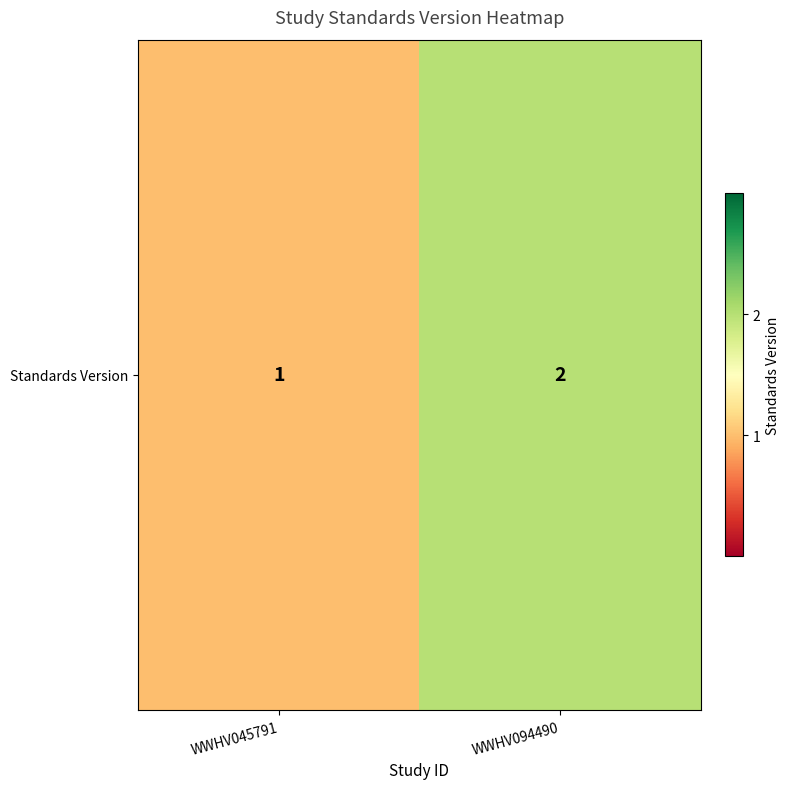

Is it true that the value at WWHV094490 is 2?

True